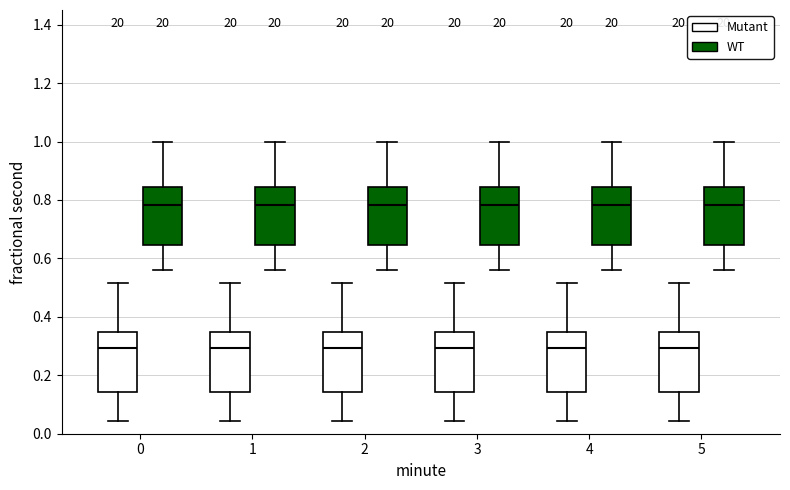

Reading left to right, read every box against the y-axis: the position of its median line, the range the box covers, and the ends of its whiskers. The values are not printed on the chart, so give them approximately, as read against the axis.

0 (Mutant): median 0.30, box 0.14 to 0.34, whiskers 0.04 to 0.52
0 (WT): median 0.78, box 0.64 to 0.84, whiskers 0.56 to 1.00
1 (Mutant): median 0.30, box 0.14 to 0.34, whiskers 0.04 to 0.52
1 (WT): median 0.78, box 0.64 to 0.84, whiskers 0.56 to 1.00
2 (Mutant): median 0.30, box 0.14 to 0.34, whiskers 0.04 to 0.52
2 (WT): median 0.78, box 0.64 to 0.84, whiskers 0.56 to 1.00
3 (Mutant): median 0.30, box 0.14 to 0.34, whiskers 0.04 to 0.52
3 (WT): median 0.78, box 0.64 to 0.84, whiskers 0.56 to 1.00
4 (Mutant): median 0.30, box 0.14 to 0.34, whiskers 0.04 to 0.52
4 (WT): median 0.78, box 0.64 to 0.84, whiskers 0.56 to 1.00
5 (Mutant): median 0.30, box 0.14 to 0.34, whiskers 0.04 to 0.52
5 (WT): median 0.78, box 0.64 to 0.84, whiskers 0.56 to 1.00